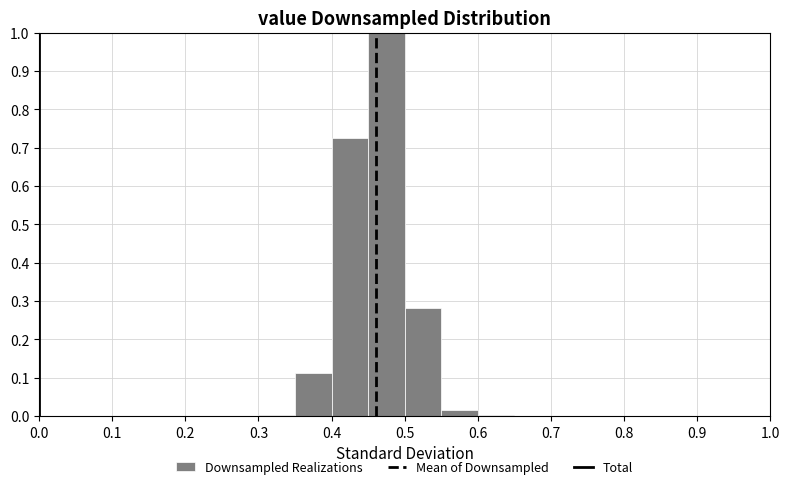

Reading left to right, list every bar in this chart as the range it spans on the x-axis followed by its height. The values are not printed on the chart, so give them approximately, as read against the axis.

0.00 to 0.05: 0
0.05 to 0.10: 0
0.10 to 0.15: 0
0.15 to 0.20: 0
0.20 to 0.25: 0
0.25 to 0.30: 0
0.30 to 0.35: under 0.01
0.35 to 0.40: 0.11
0.40 to 0.45: 0.73
0.45 to 0.50: 1.00
0.50 to 0.55: 0.28
0.55 to 0.60: 0.02
0.60 to 0.65: under 0.01
0.65 to 0.70: 0
0.70 to 0.75: 0
0.75 to 0.80: 0
0.80 to 0.85: 0
0.85 to 0.90: 0
0.90 to 0.95: 0
0.95 to 1.00: 0